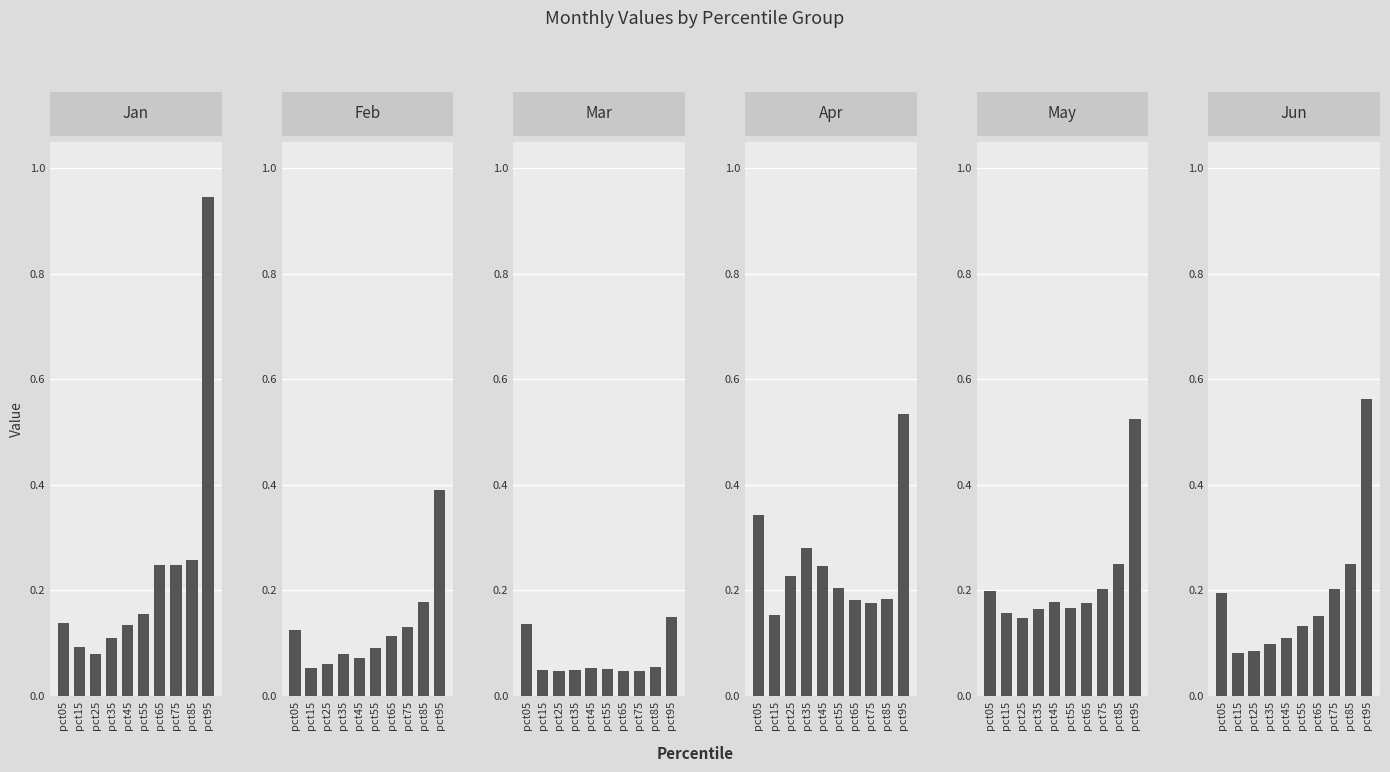

How many groups of bars are there?

10